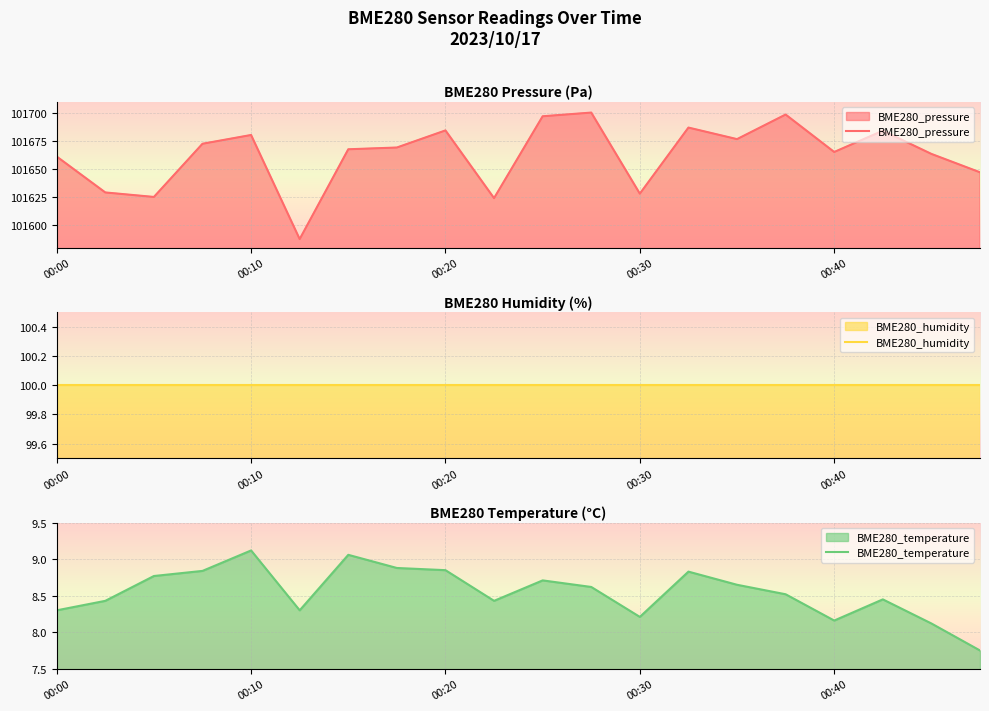

True or false: BME280_temperature and BME280_humidity cross at least once.

False